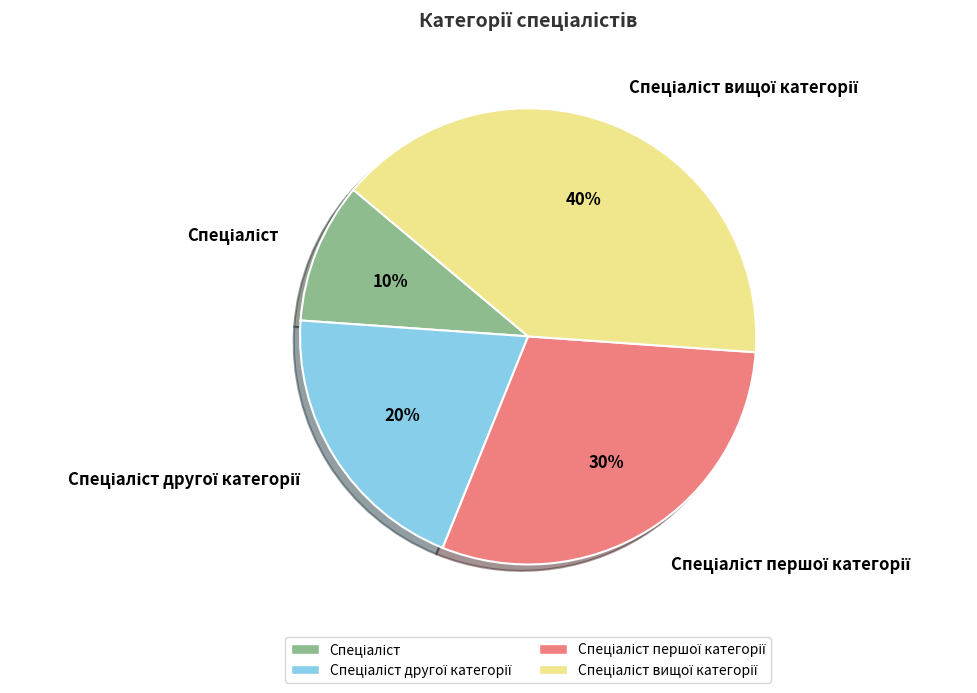

Does any single category account for the majority?

No